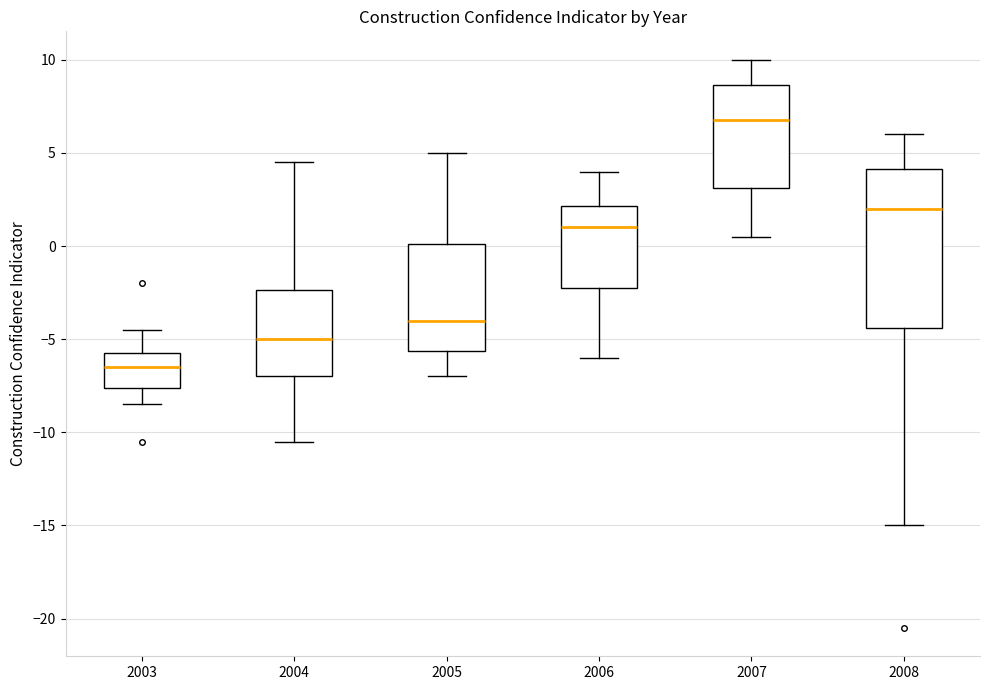

Reading left to right, transcribe this box plot: for each box, give where its median line is, the range the box spans, and where its two whiskers end, as read against the y-axis. The values are not printed on the chart, so give them approximately, as read against the axis.

2003: median -6.5, box -7.5 to -5.5, whiskers -8.5 to -4.5
2004: median -5.0, box -7.0 to -2.5, whiskers -10.5 to 4.5
2005: median -4.0, box -5.5 to 0.0, whiskers -7.0 to 5.0
2006: median 1.0, box -2.0 to 2.0, whiskers -6.0 to 4.0
2007: median 7.0, box 3.0 to 8.5, whiskers 0.5 to 10.0
2008: median 2.0, box -4.5 to 4.0, whiskers -15.0 to 6.0